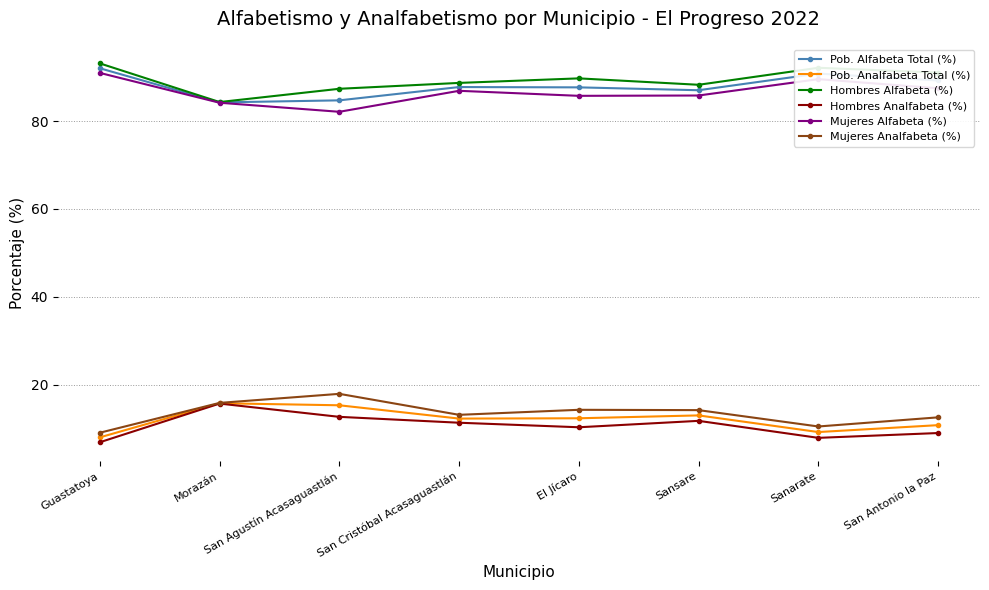

At which label does Pob. Alfabeta Total (%) reach its peak?

Guastatoya